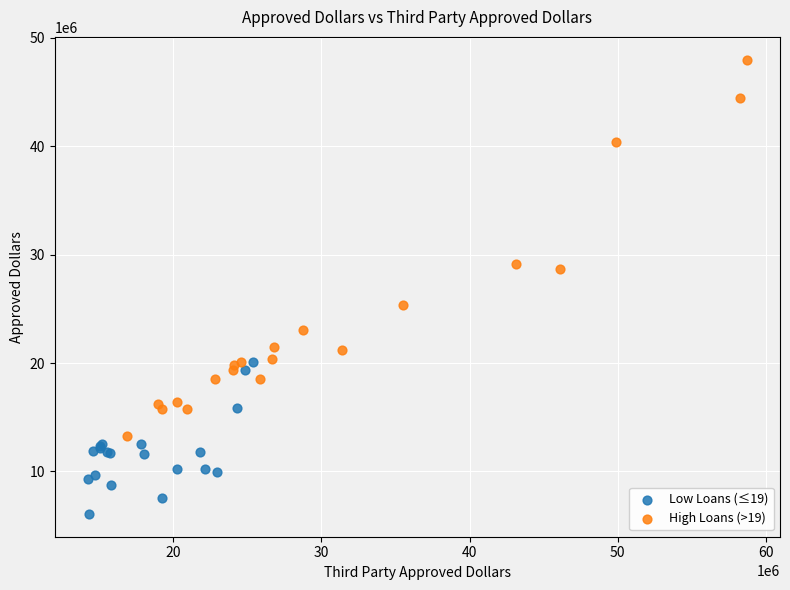

Which series contains the lowest Y value?

Low Loans (≤19)